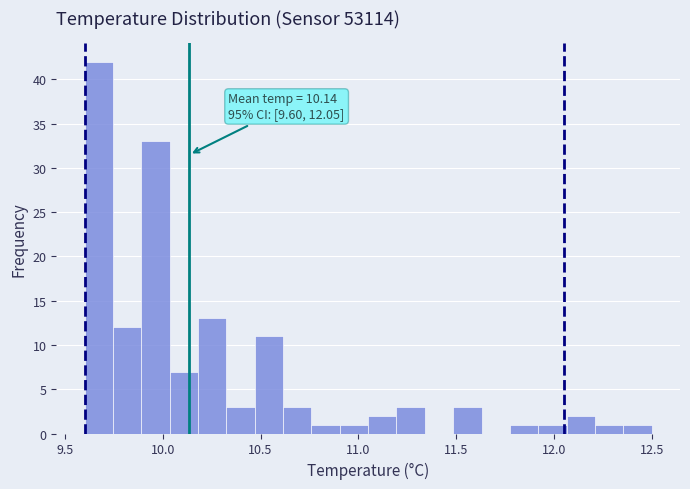

Read against the x-axis, roughly where is the centre of the tallest bar?

9.65